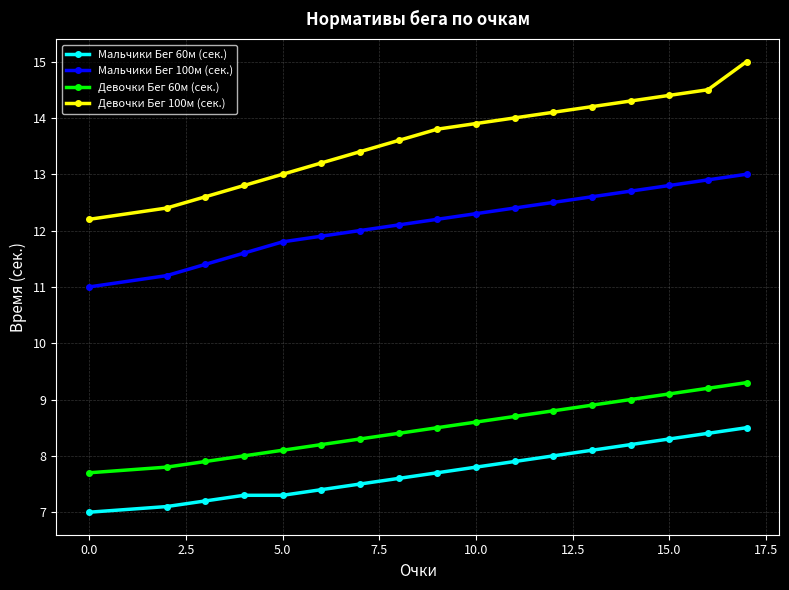

What is the maximum value for Мальчики Бег 100м (сек.)?

13.0